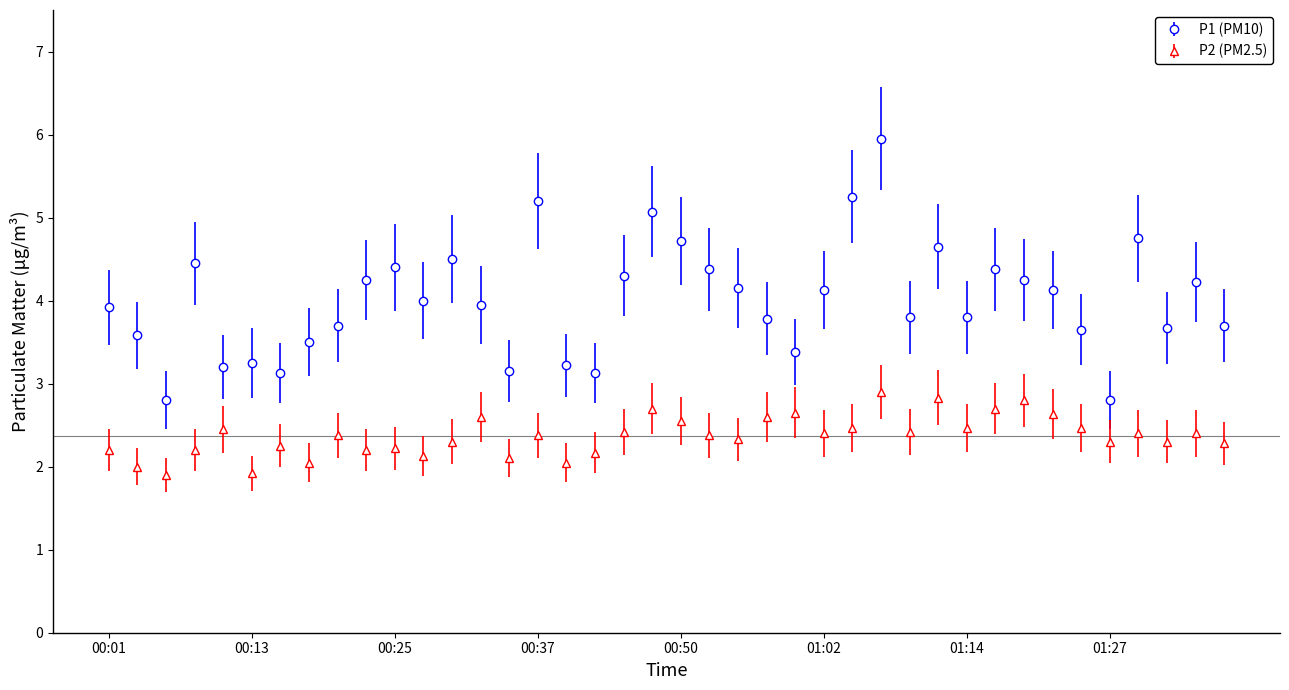

What is the minimum value for P1 (PM10)?

2.8